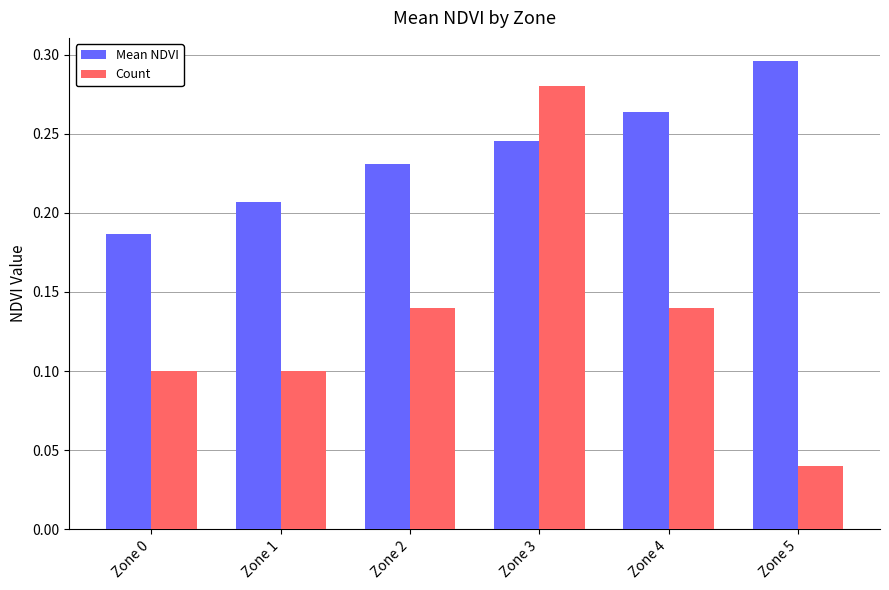

Does the chart contain stacked bars?

No